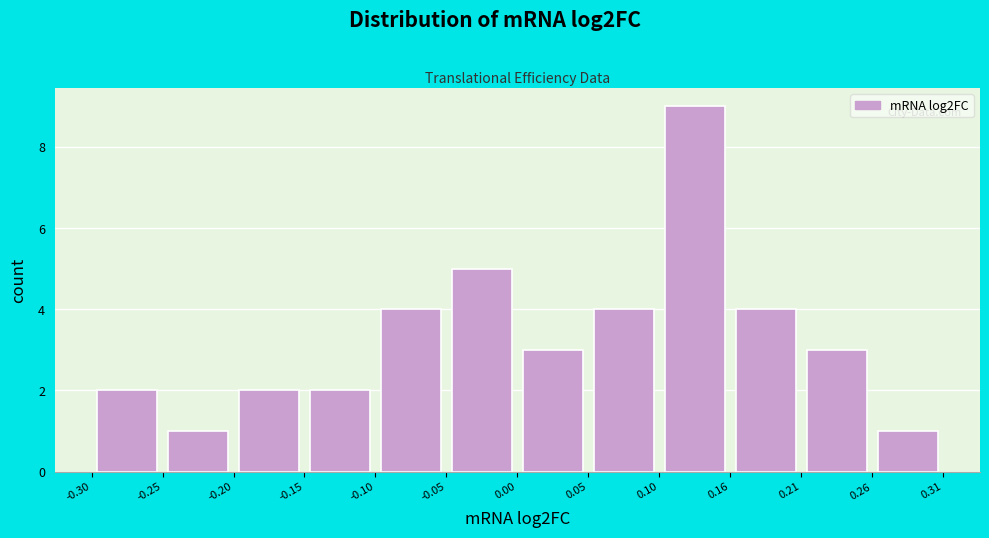

How tall is the bar that spans 0.00 to 0.05 on the x-axis? The values are not printed on the chart, so give them approximately, as read against the axis.

3